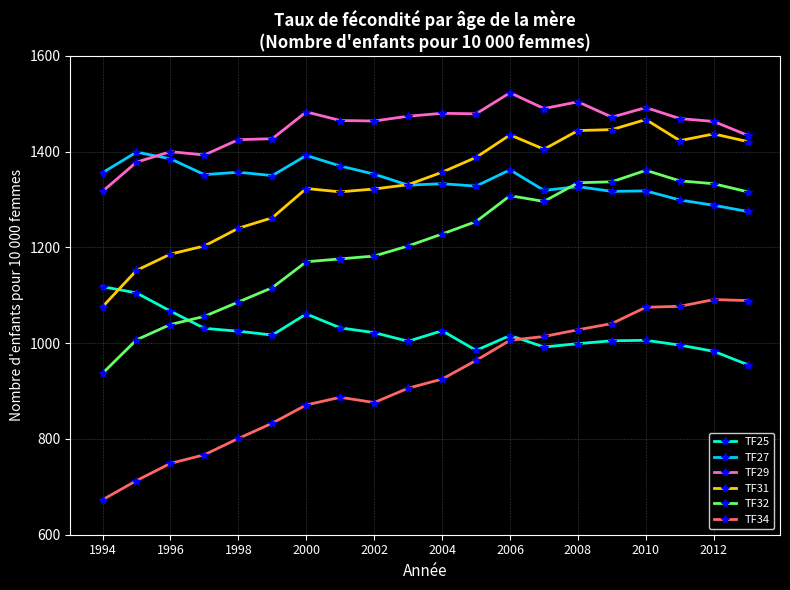

True or false: TF31 and TF34 cross at least once.

False